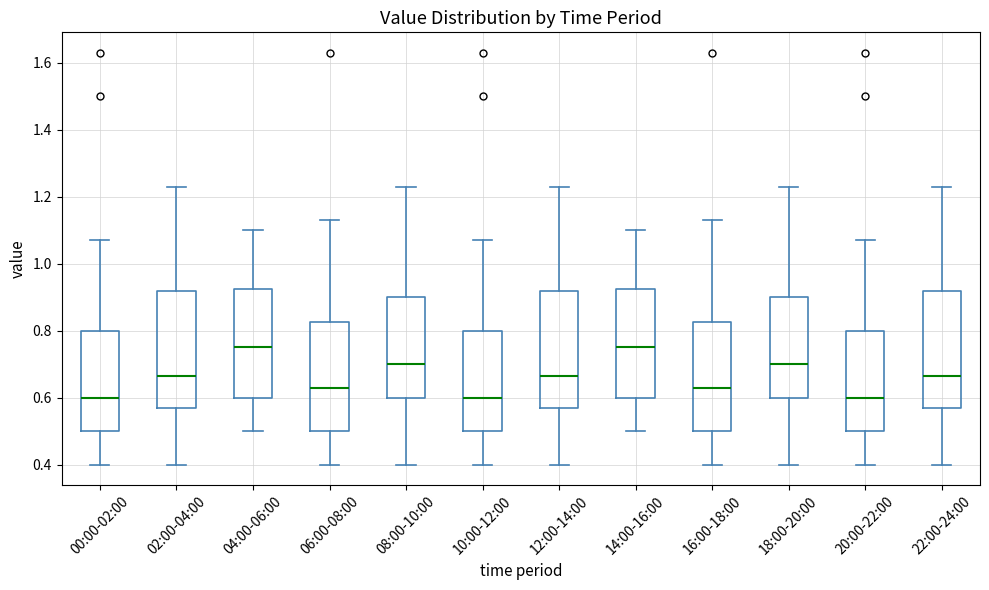

Reading left to right, read every box against the y-axis: the position of its median line, the range the box covers, and the ends of its whiskers. The values are not printed on the chart, so give them approximately, as read against the axis.

00:00-02:00: median 0.60, box 0.50 to 0.80, whiskers 0.40 to 1.08
02:00-04:00: median 0.66, box 0.58 to 0.92, whiskers 0.40 to 1.24
04:00-06:00: median 0.76, box 0.60 to 0.92, whiskers 0.50 to 1.10
06:00-08:00: median 0.64, box 0.50 to 0.82, whiskers 0.40 to 1.14
08:00-10:00: median 0.70, box 0.60 to 0.90, whiskers 0.40 to 1.24
10:00-12:00: median 0.60, box 0.50 to 0.80, whiskers 0.40 to 1.08
12:00-14:00: median 0.66, box 0.58 to 0.92, whiskers 0.40 to 1.24
14:00-16:00: median 0.76, box 0.60 to 0.92, whiskers 0.50 to 1.10
16:00-18:00: median 0.64, box 0.50 to 0.82, whiskers 0.40 to 1.14
18:00-20:00: median 0.70, box 0.60 to 0.90, whiskers 0.40 to 1.24
20:00-22:00: median 0.60, box 0.50 to 0.80, whiskers 0.40 to 1.08
22:00-24:00: median 0.66, box 0.58 to 0.92, whiskers 0.40 to 1.24